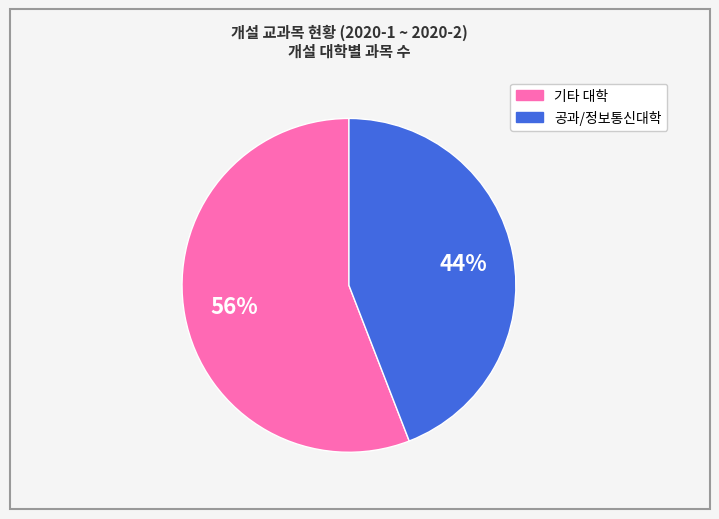

Is there a majority slice in this chart?

Yes